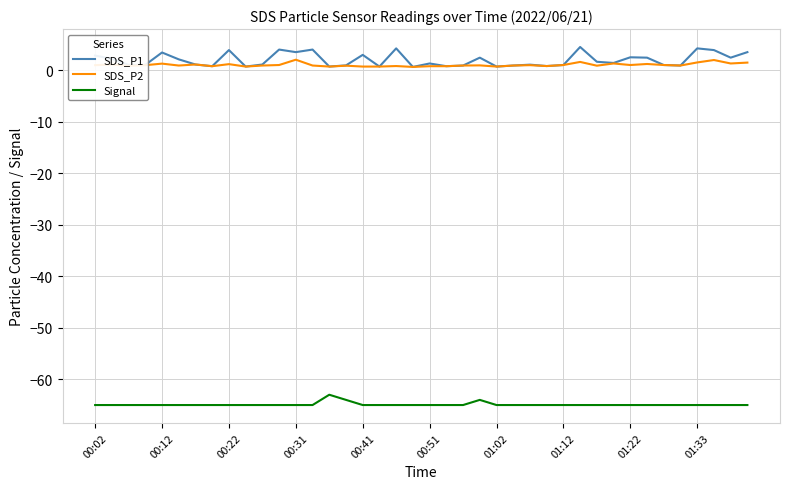

Which series has the largest range (max minus min)?

SDS_P1